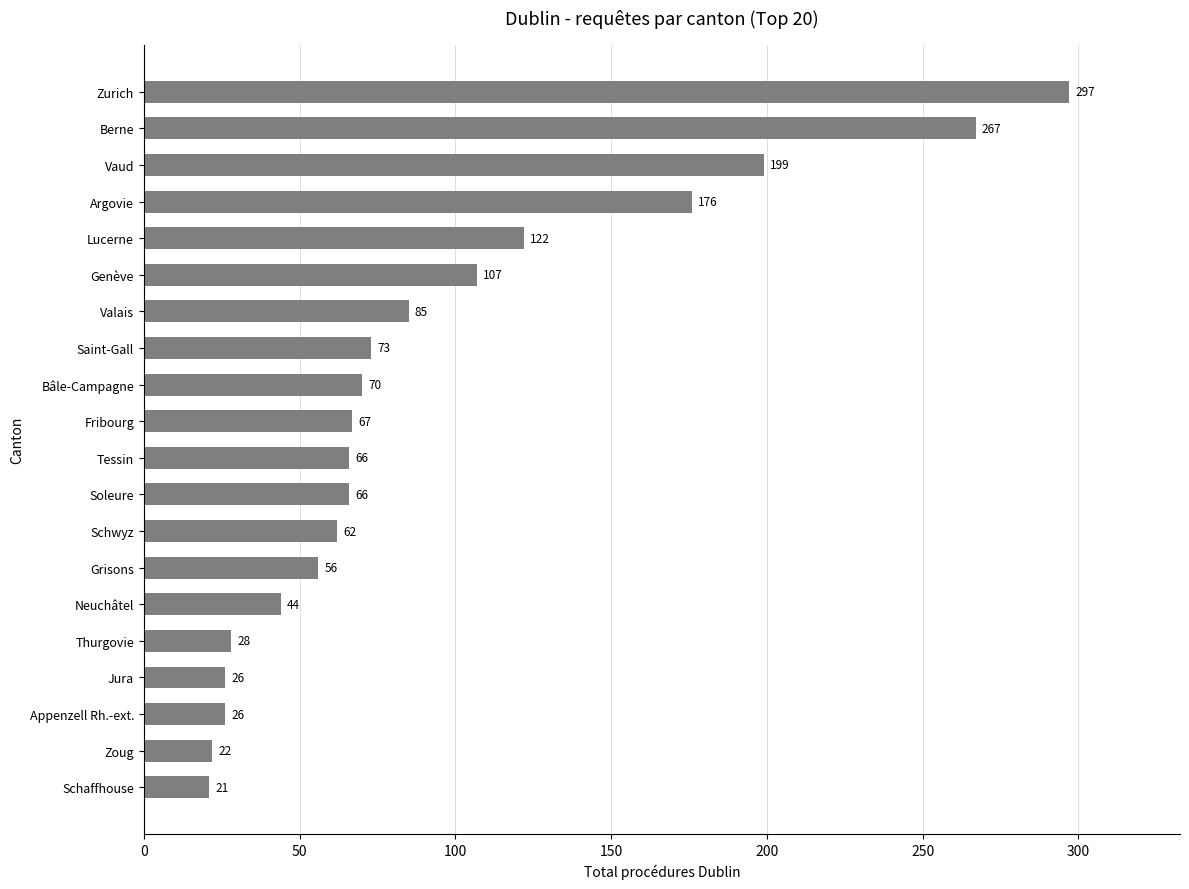

The chart shows a value of 21 at Schaffhouse. True or false?

True